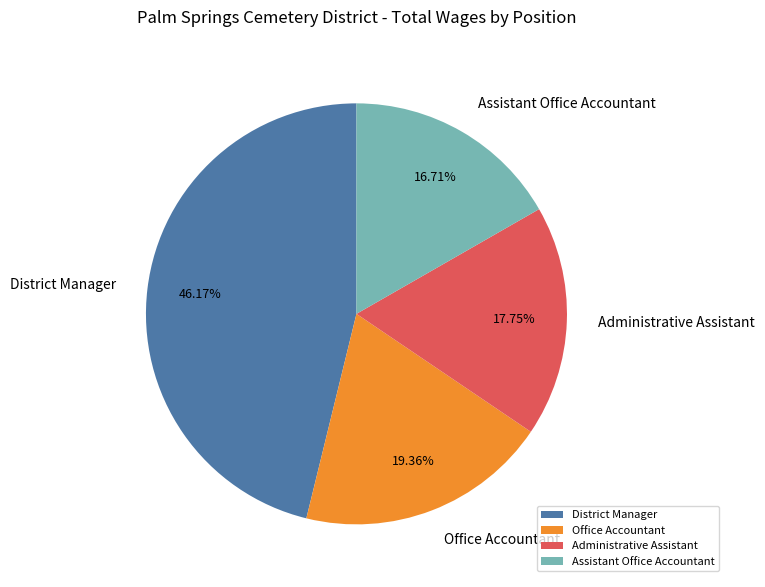

To the nearest percent, what is the difference between the largest and smallest slice percentages?

29%